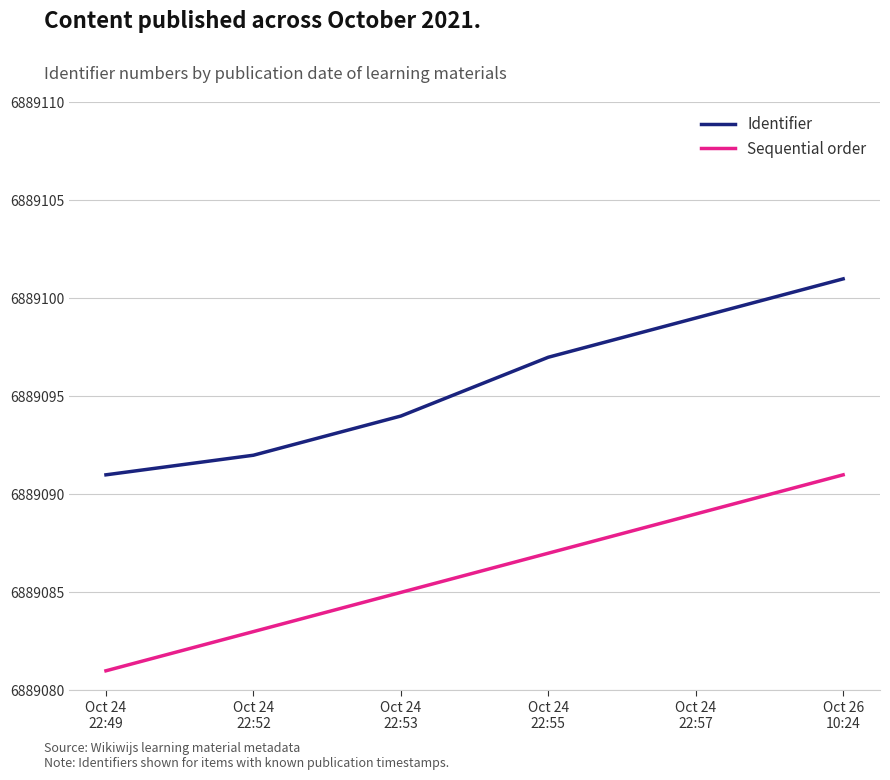

True or false: Identifier and Sequential order intersect in this chart.

False